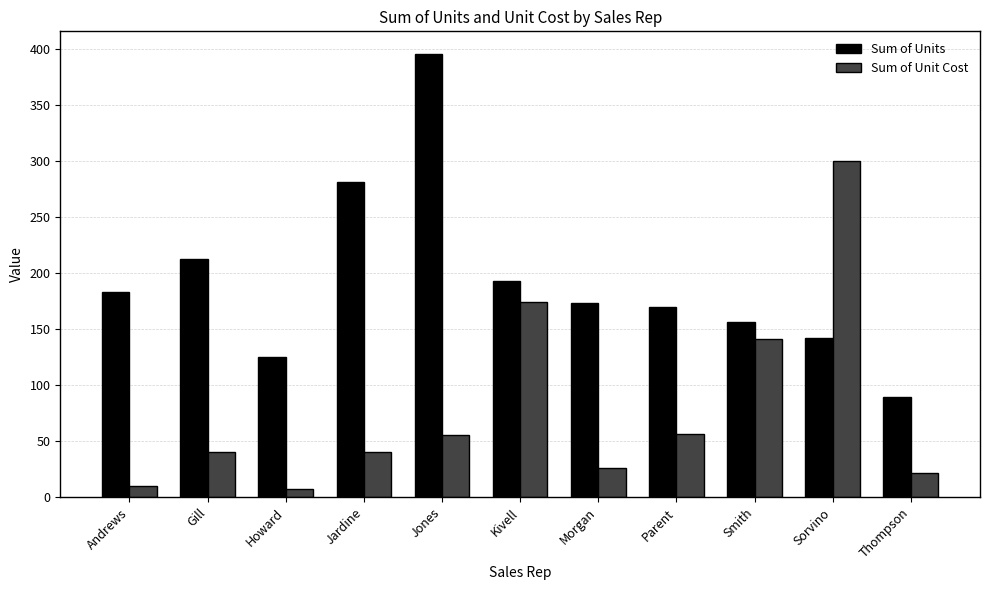

How many bars are there in total?

22